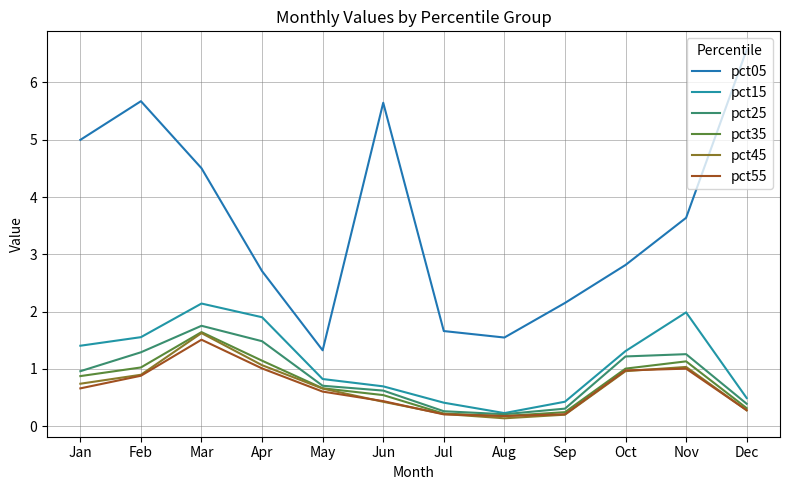

True or false: pct35 and pct05 intersect in this chart.

False